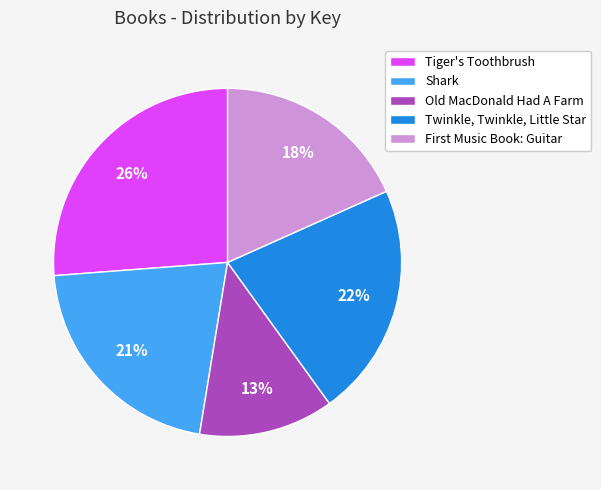

True or false: Tiger's Toothbrush accounts for 26% of the total.

True